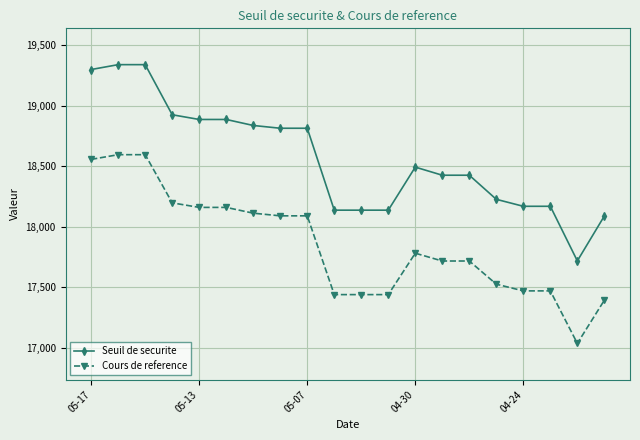

Rank the series by their average value, from lowest to highest.

Cours de reference, Seuil de securite